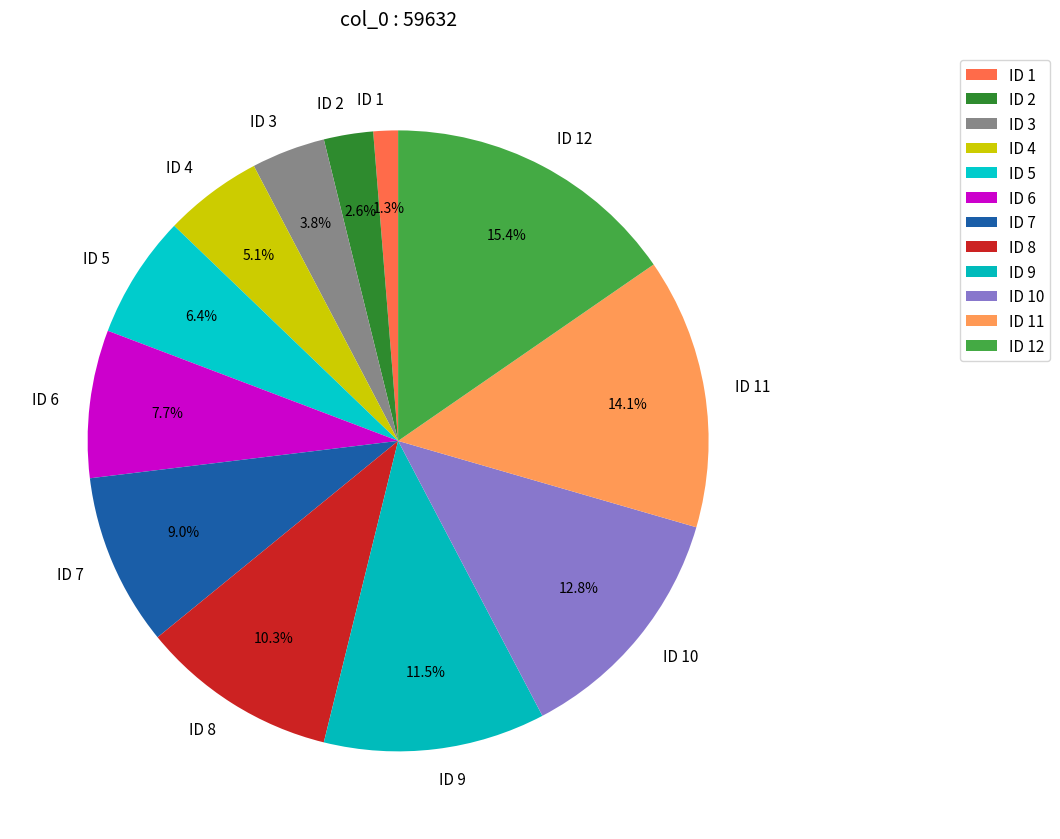

Do ID 6 and ID 7 together represent more than half of the pie?

No